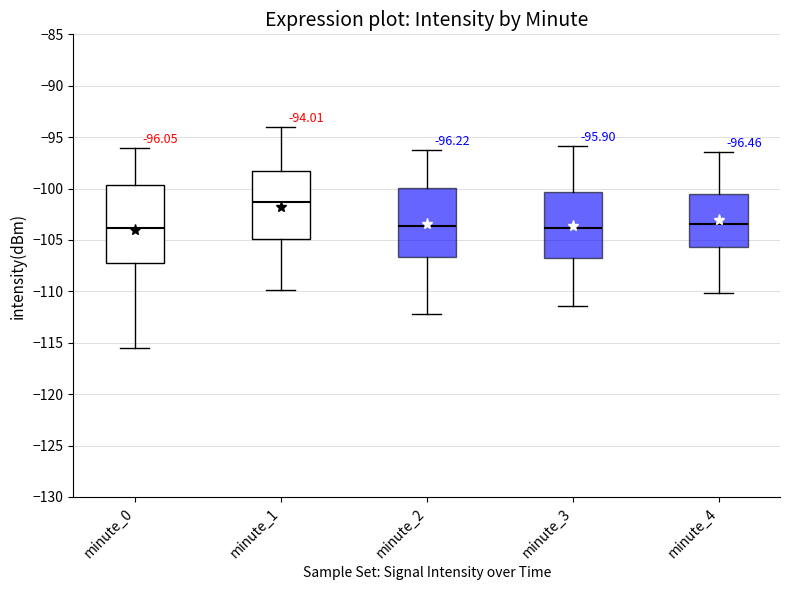

Which box is the tallest, from its lower edge to its upper edge?

minute_0